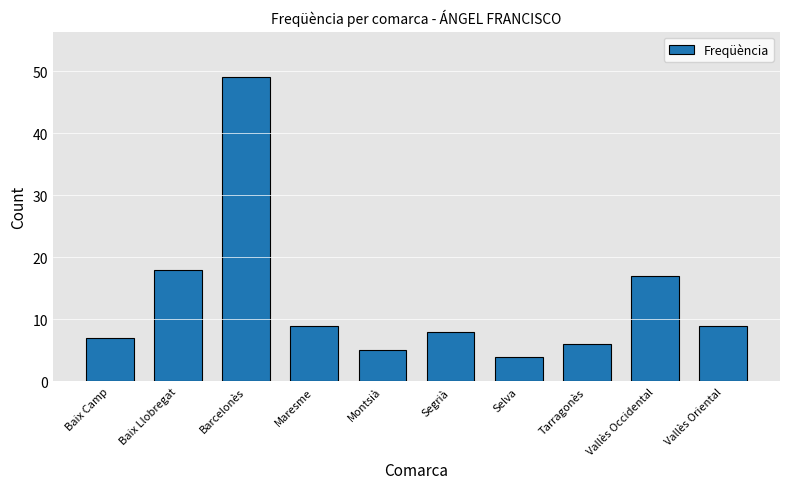

Reading left to right, what are all the values shown in this chart?

7	18	49	9	5	8	4	6	17	9